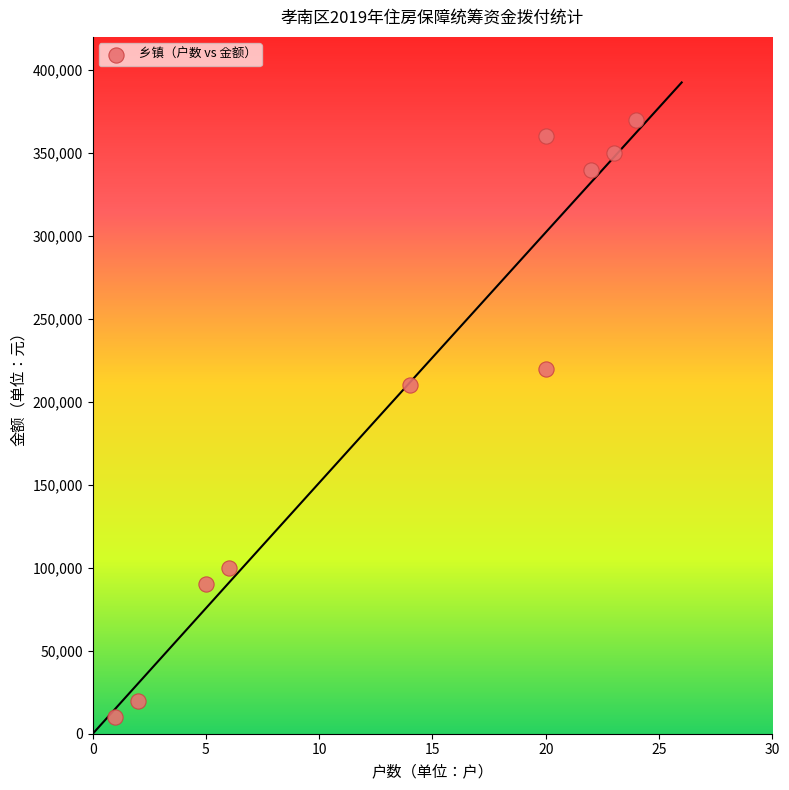

What Y value in the scatter plot is closest to 190000?

210000